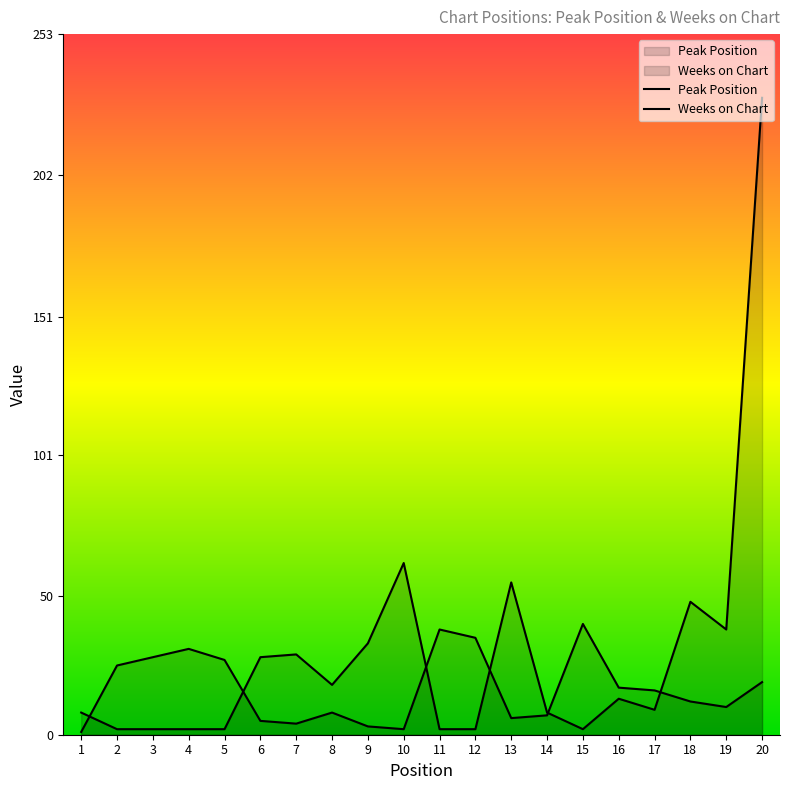

Does the chart have visible grid lines?

No